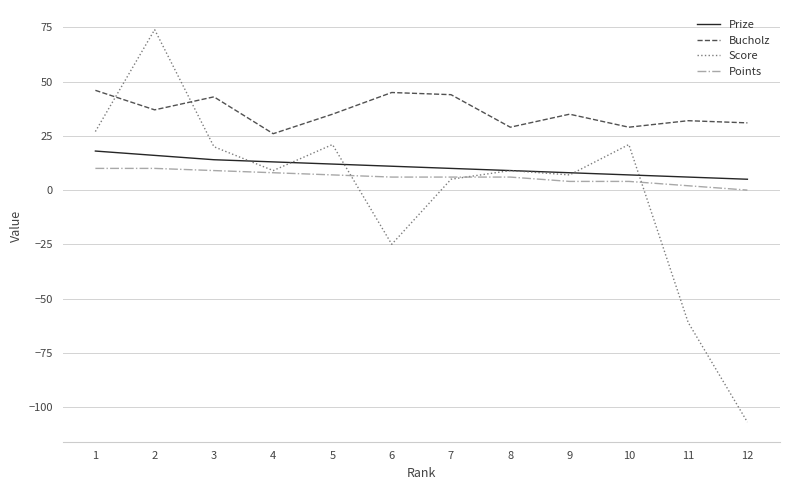

What are all the series names shown in the legend?

Prize, Bucholz, Score, Points